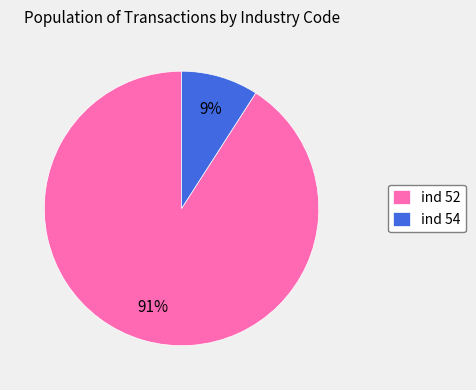

To the nearest percent, what is the average slice percentage?

50%